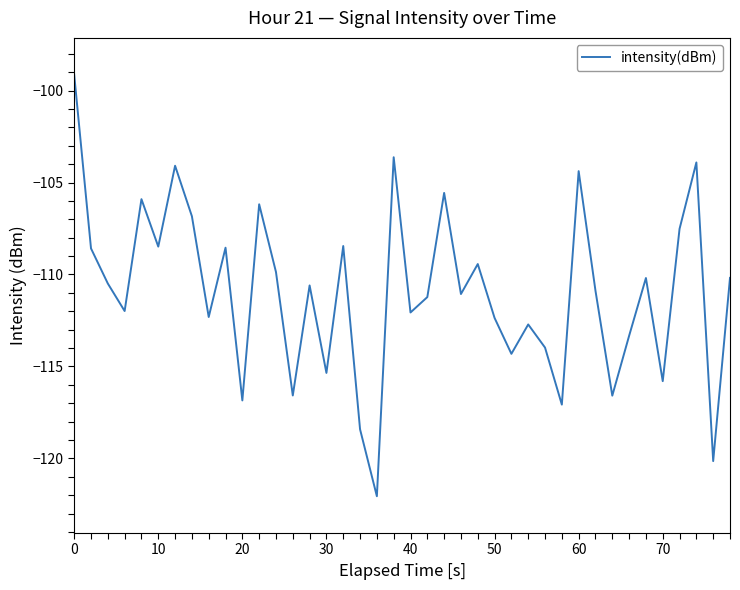

What is the greatest value displayed?

-99.1